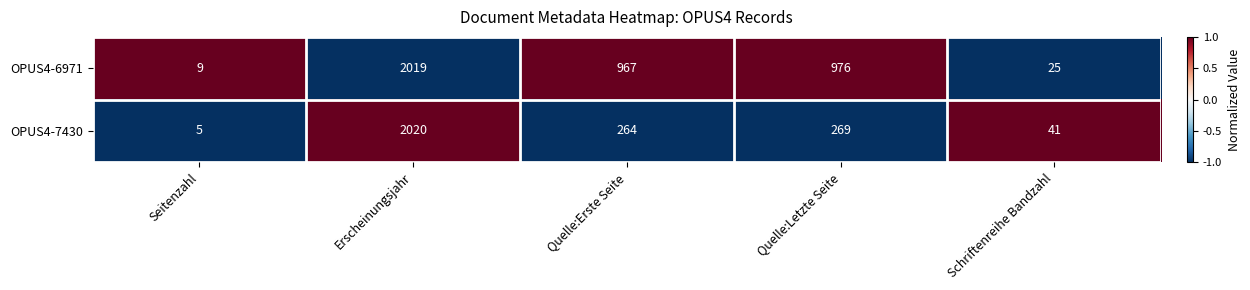

Rank the series by their average value, from lowest to highest.

OPUS4-7430, OPUS4-6971